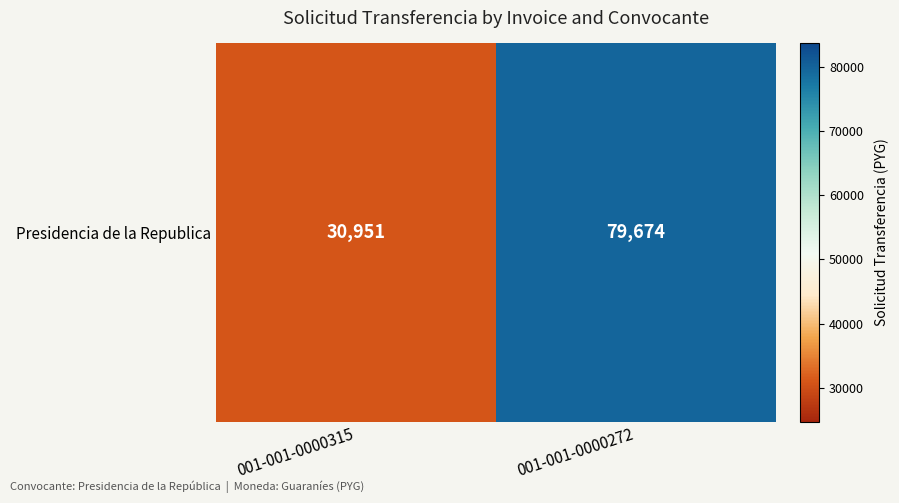

What is the change in value from 001-001-0000315 to 001-001-0000272?

+48723